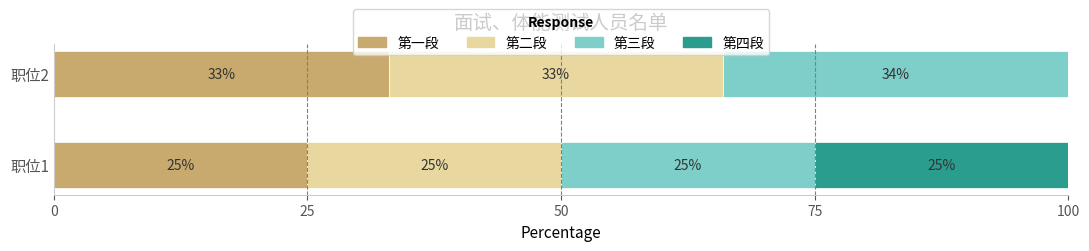

What is the sum of all 第一段 values?

58